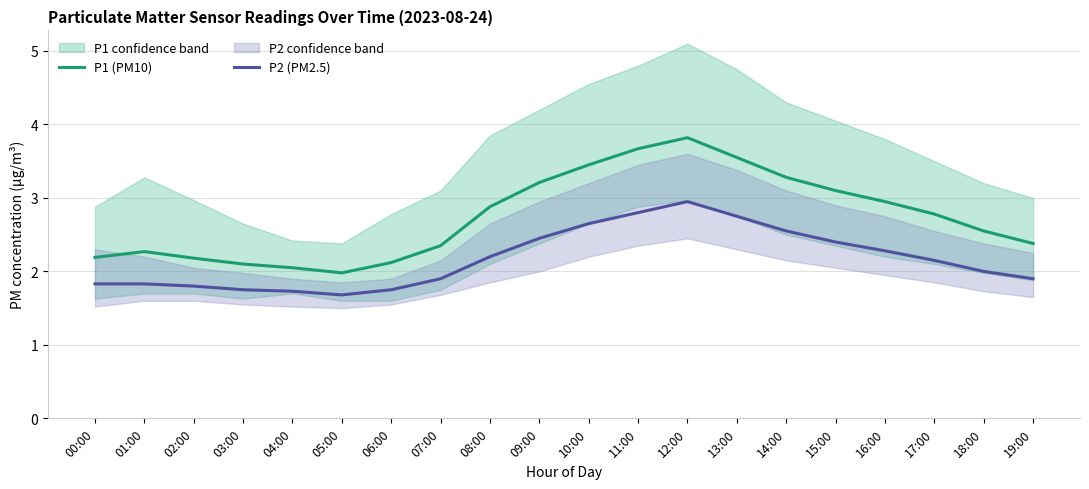

At which label is P2 (PM2.5) closest to 2?

18:00